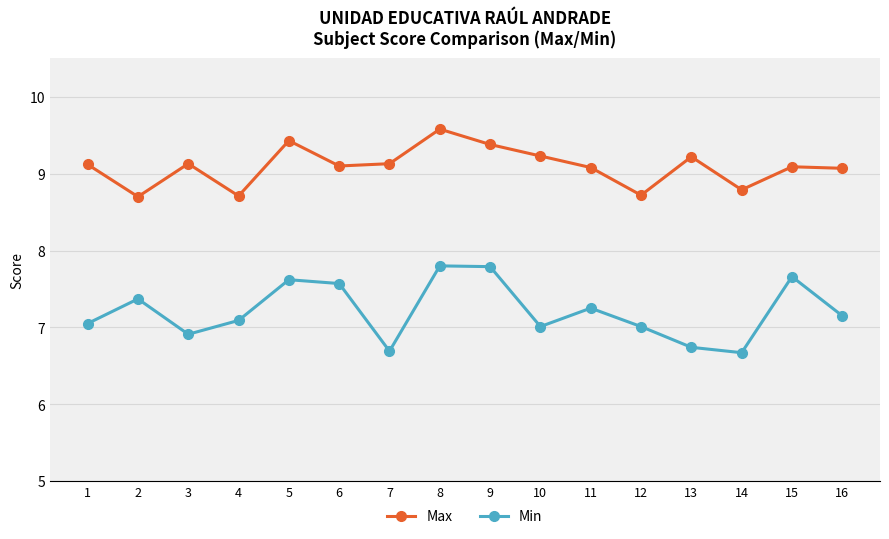

Rank the series at 16 from highest to lowest value.

Max, Min